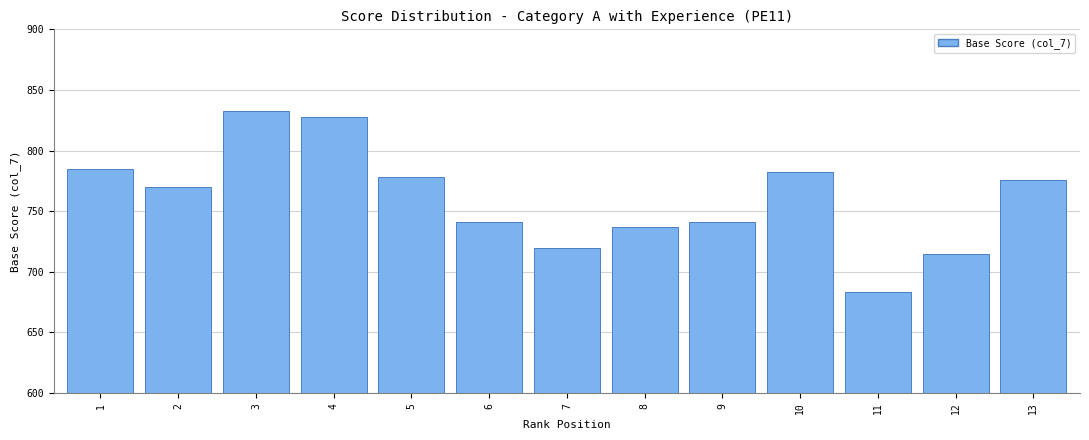

Reading left to right, transcribe all the data shown in this chart.

1=785	2=770	3=833	4=828	5=778	6=741	7=720	8=737	9=741	10=782	11=683	12=715	13=776